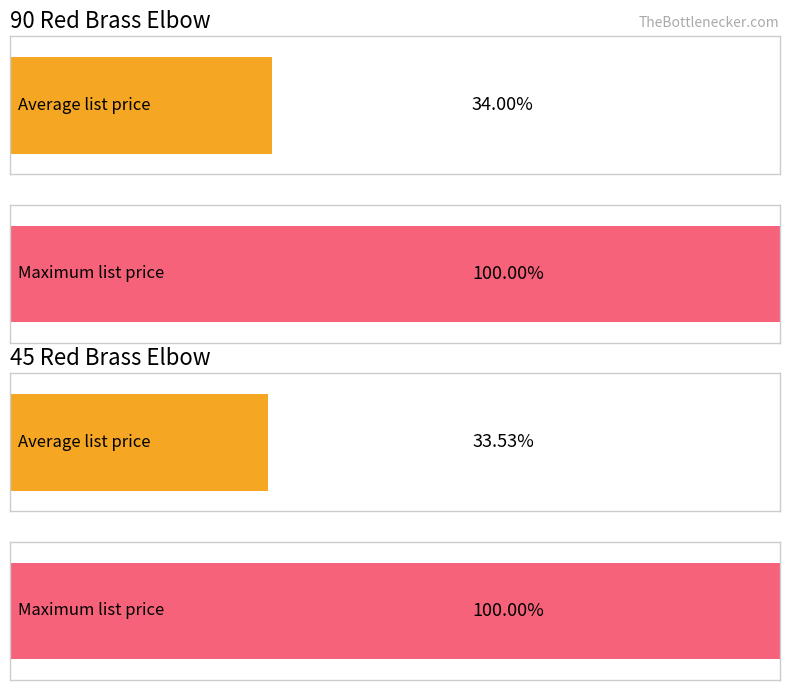

True or false: Average utilization has a value of 23.7 at 3/8.

False